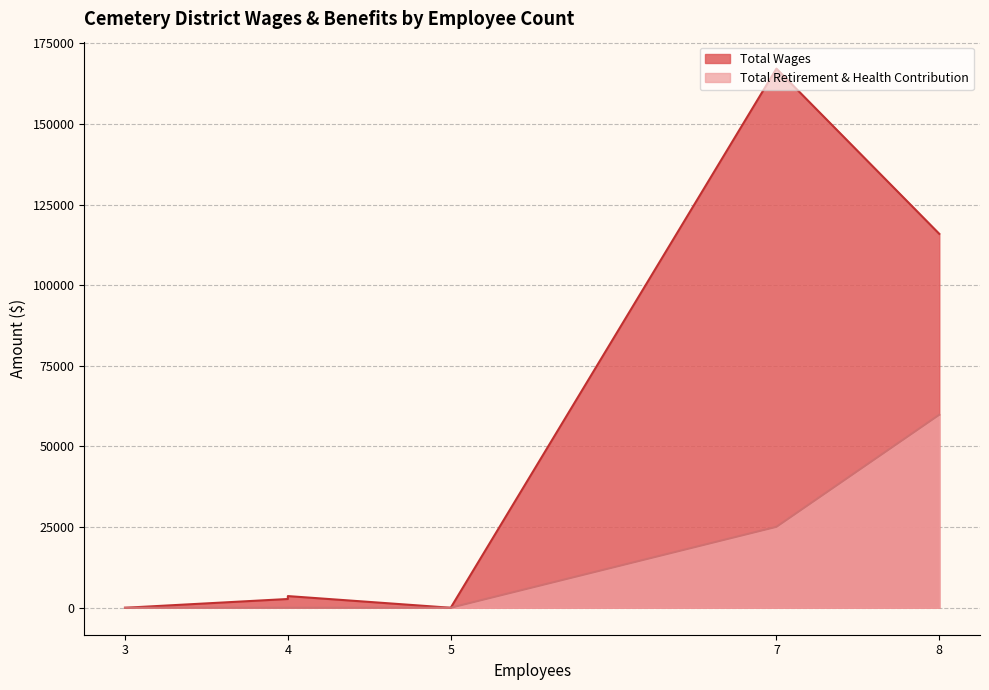

What is the difference between the Total Wages values at Newville Cemetery (3) and Willows Cemetery (8)?

115905